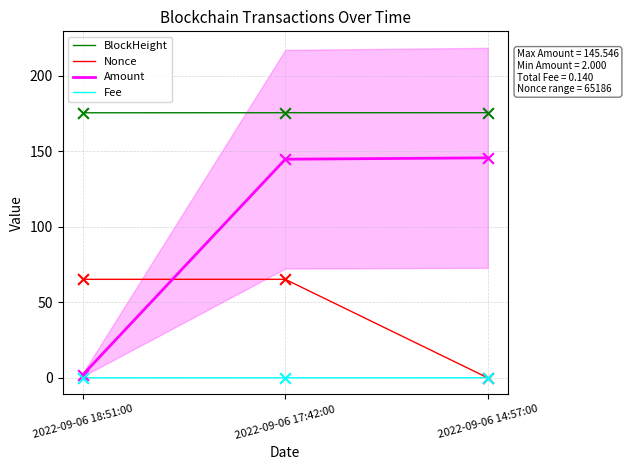

At how many categories does at least one series exceed 50?

3